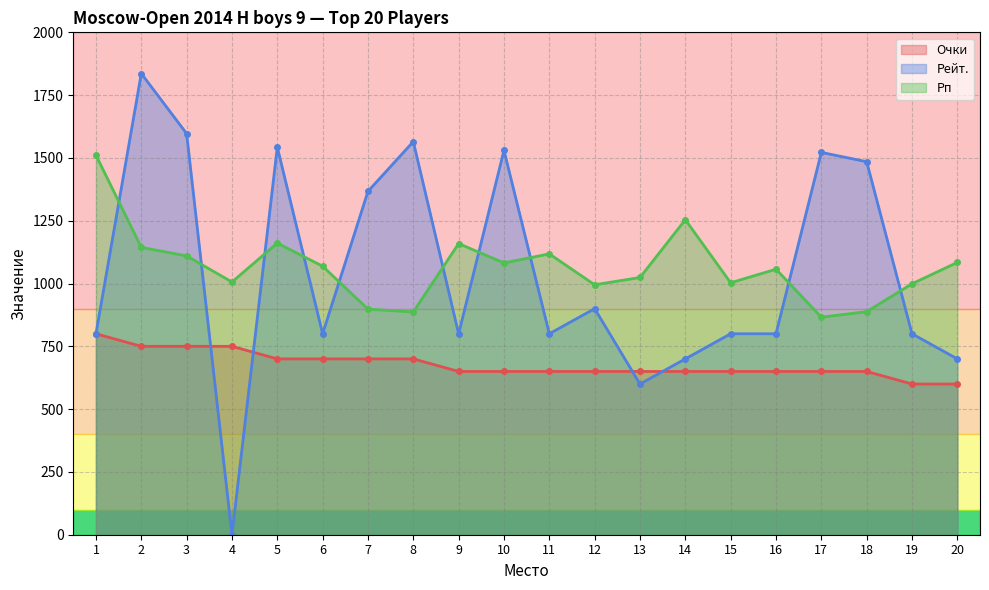

What is the value of the Рп point at the 12th from the left?

995